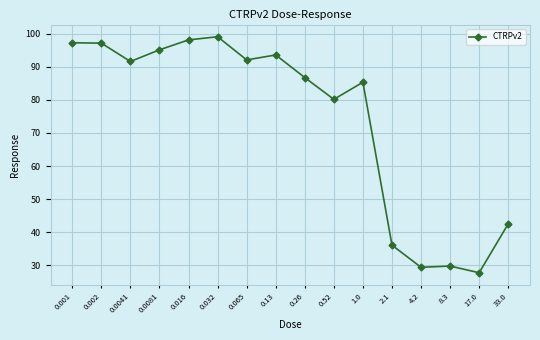

True or false: there are more than 0 points higher than both neighbors.

True